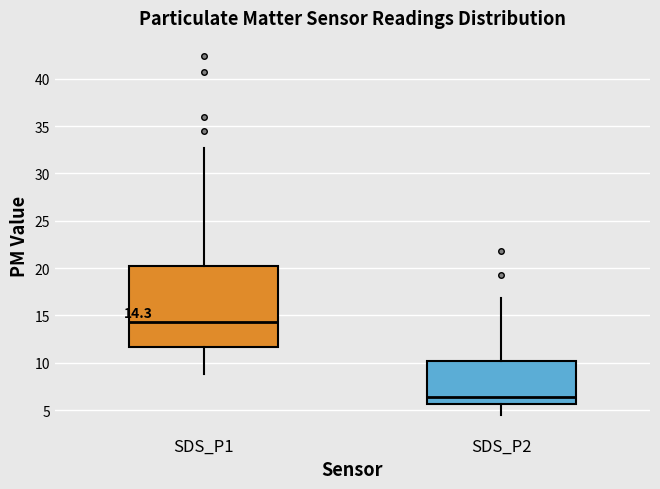

Which box is the tallest, from its lower edge to its upper edge?

SDS_P1